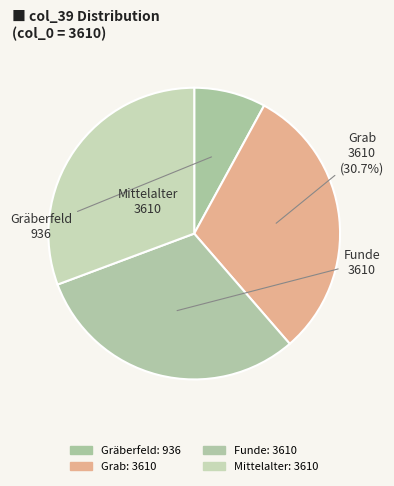

What percentage is the Mittelalter slice, to the nearest percent?

31%